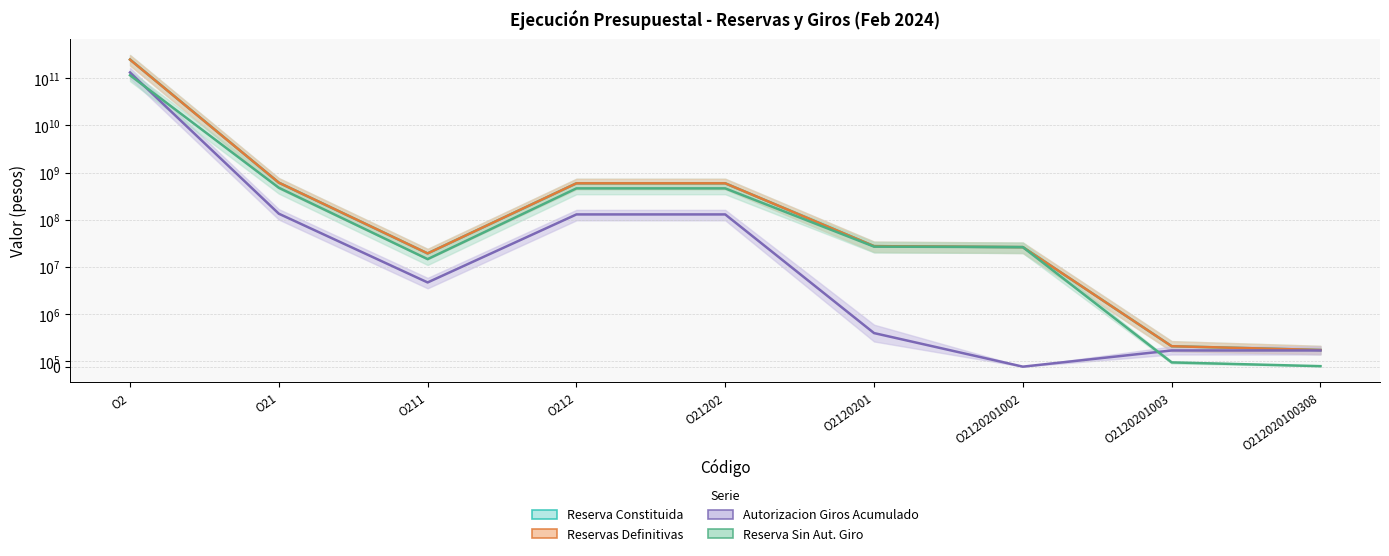

Which has a higher value, O2120201002 or O21202?

O21202